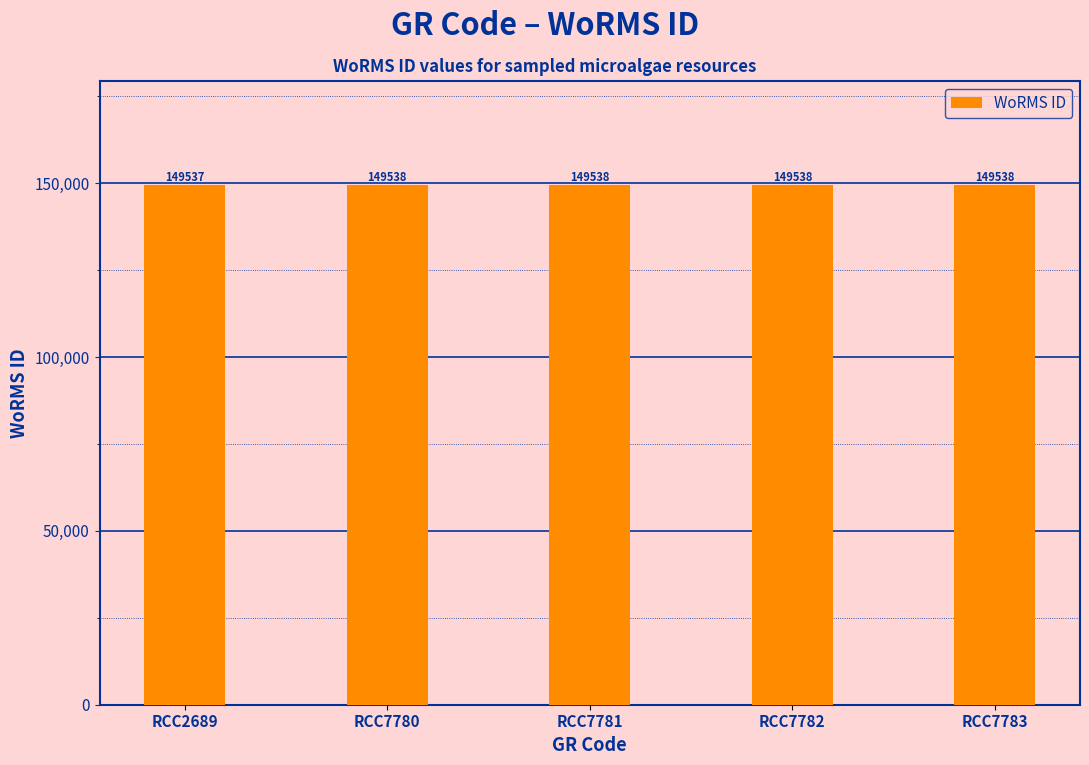

What is the sum of the values at RCC7781 and RCC7782?

299076